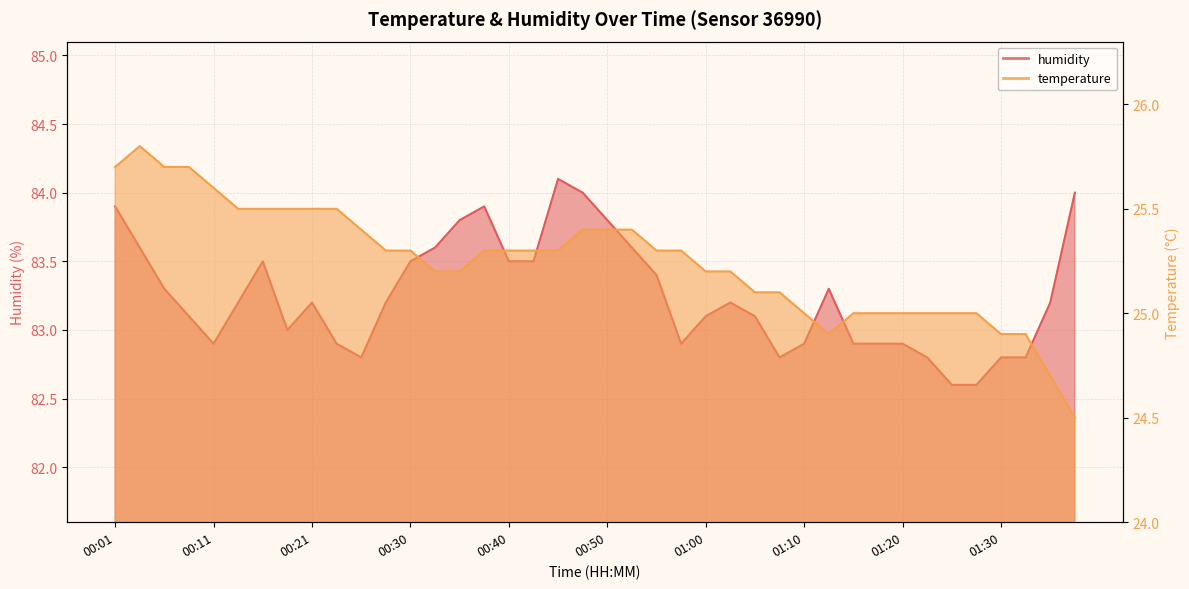

Is it true that humidity equals 83.0 at 00:18?

True